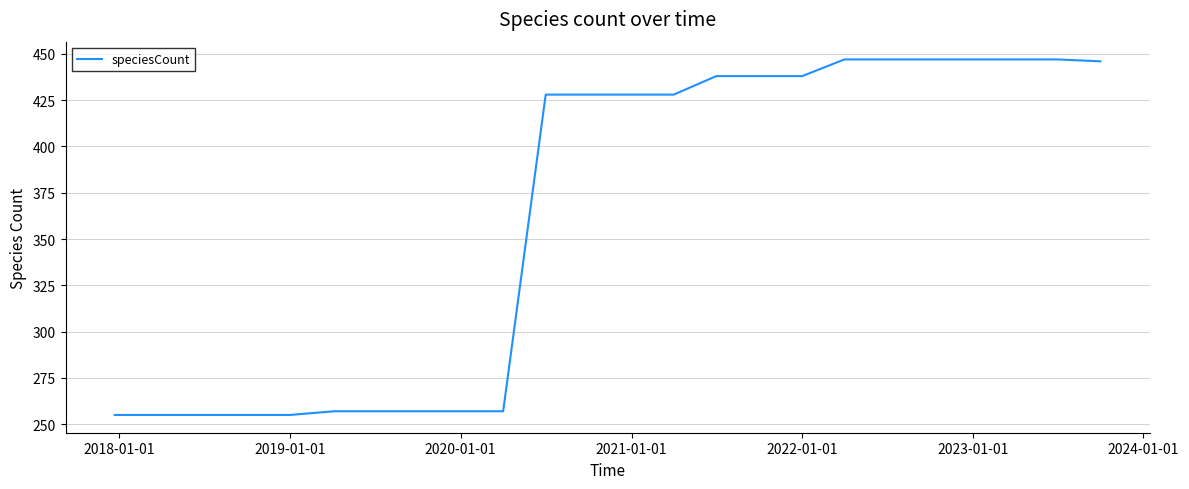

What is the difference between the maximum and minimum values?

192